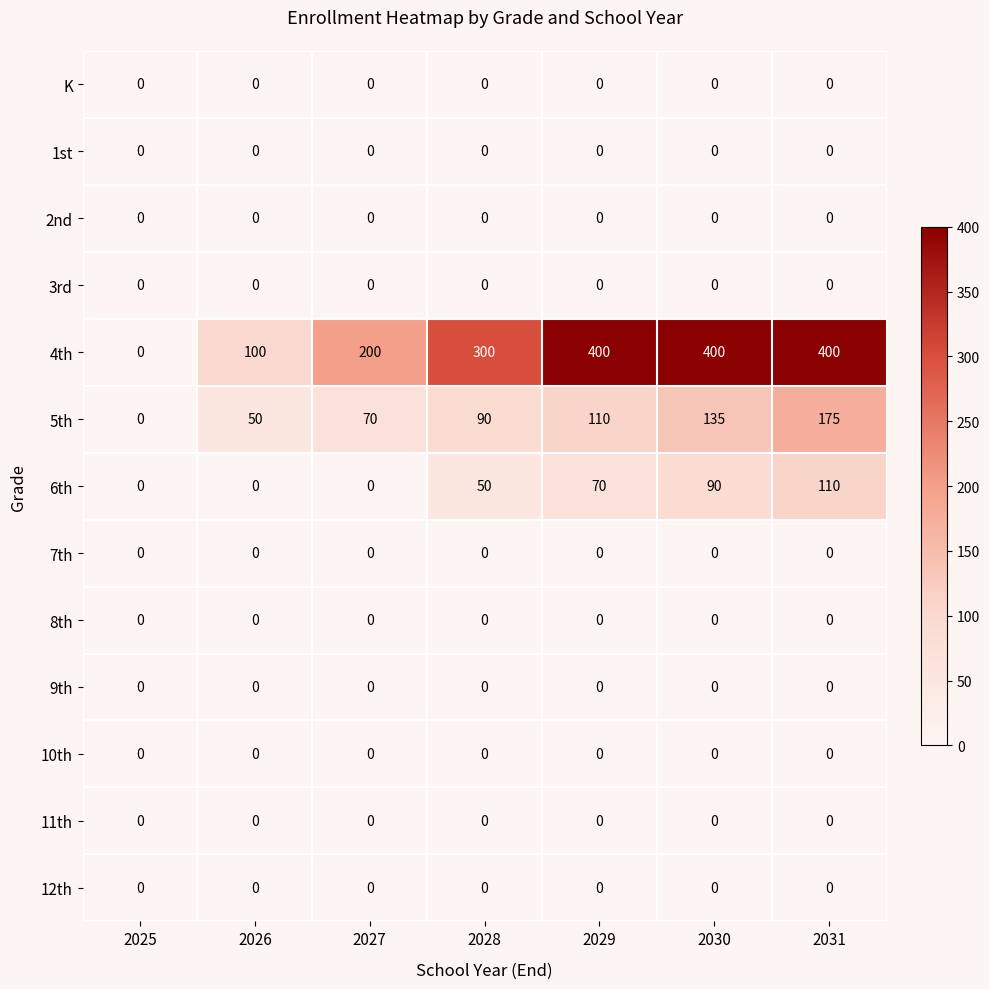

True or false: 5th has a value of 110 at 2029.

True